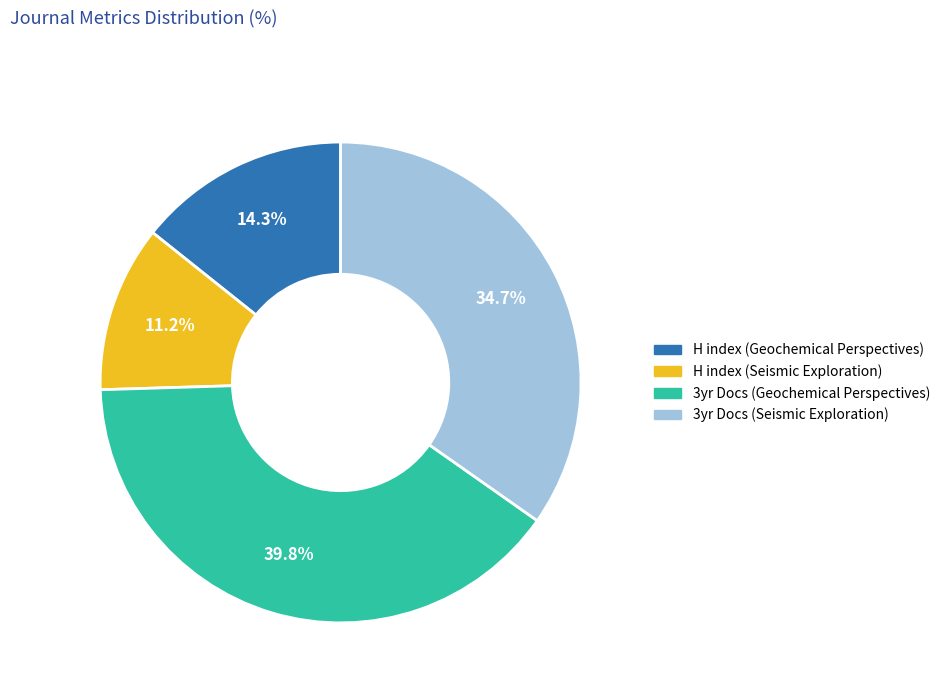

Is there any slice that represents more than half of the pie?

No